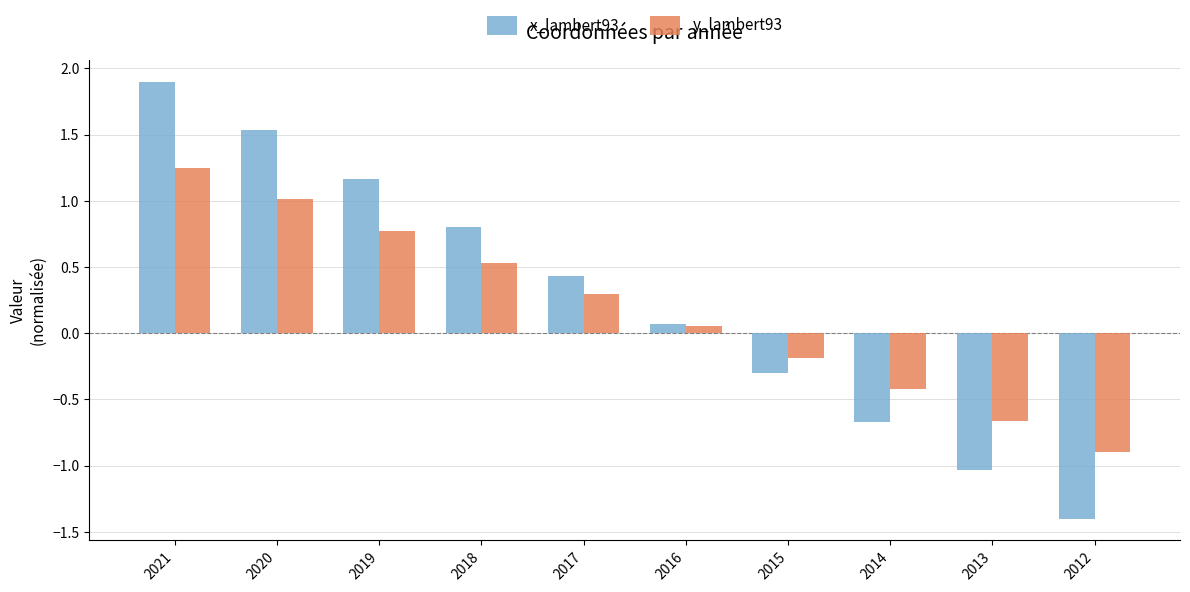

How many bars are there in each group?

2